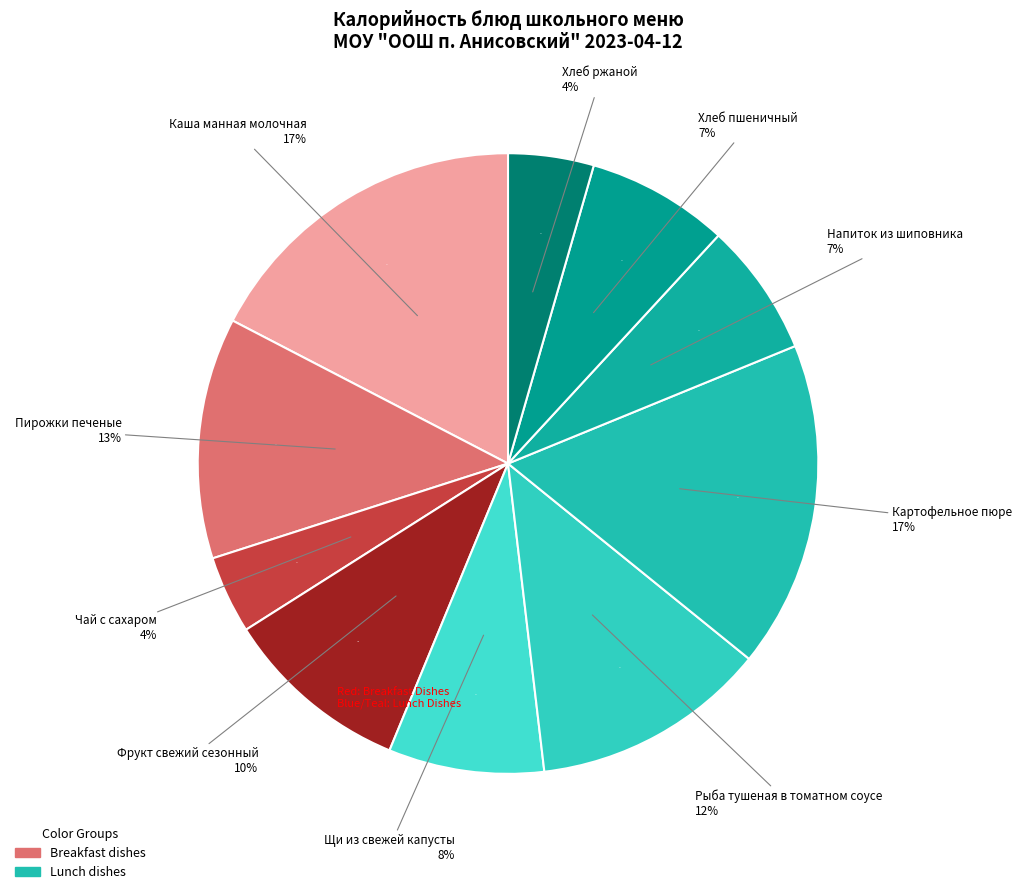

To the nearest percent, what is the combined percentage of Напиток из шиповника and Рыба тушеная в томатном соусе?

19%